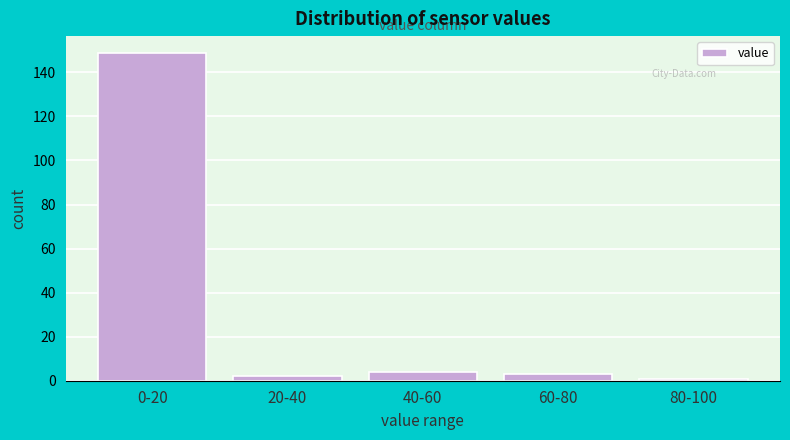

Reading left to right, extract all data points from this chart.

149	2	4	3	1